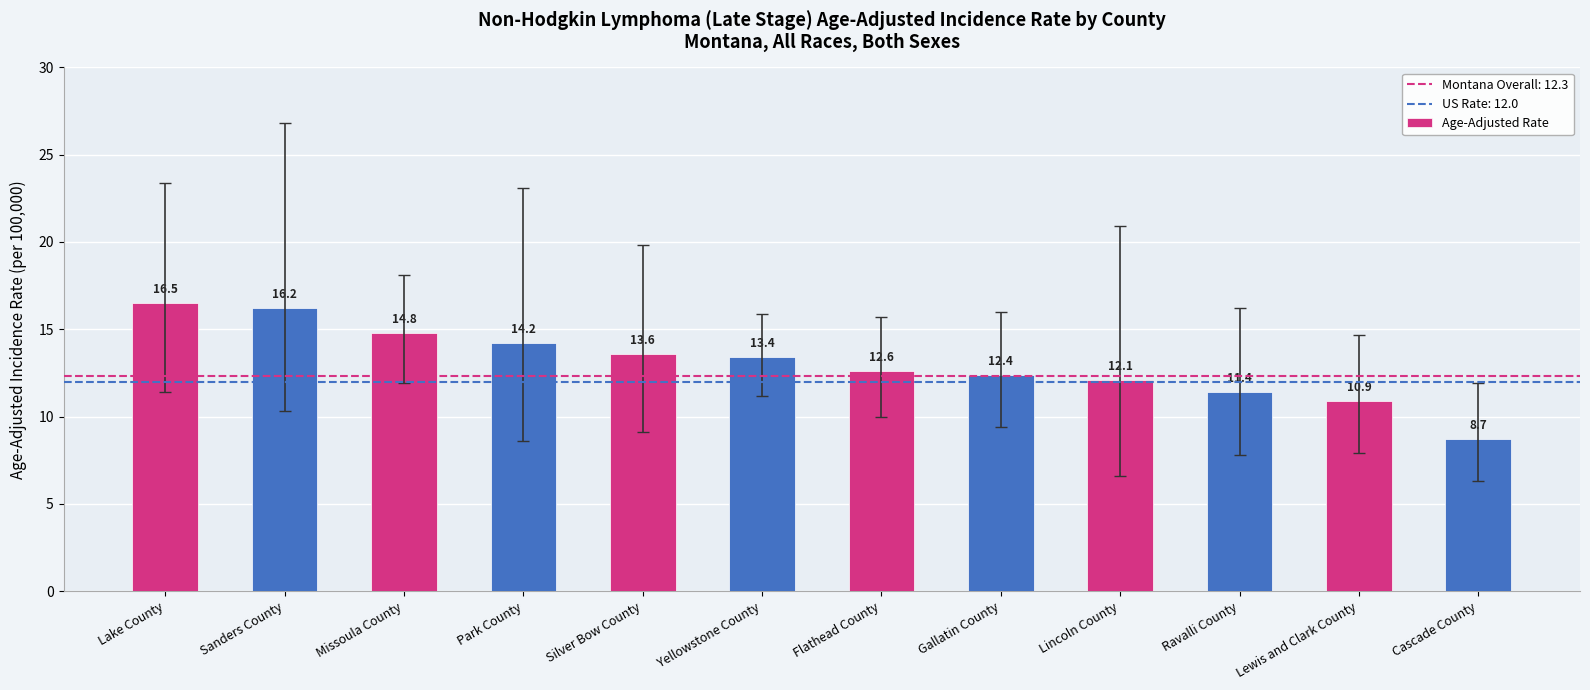

Is it true that the value at Park County is 19.5?

False